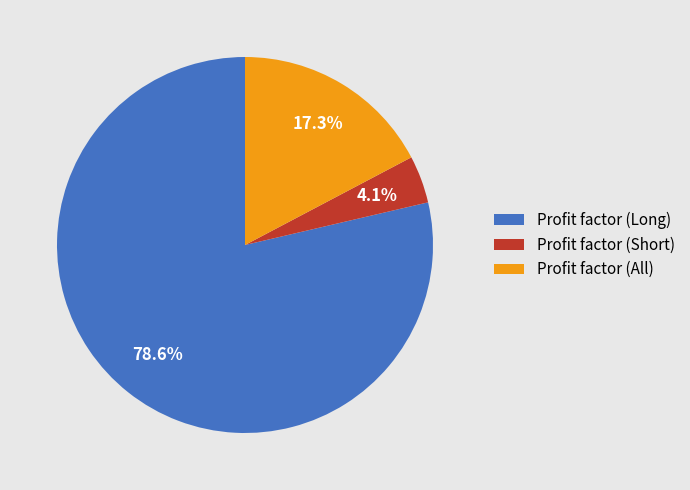

True or false: Profit factor (All) accounts for 30% of the total.

False